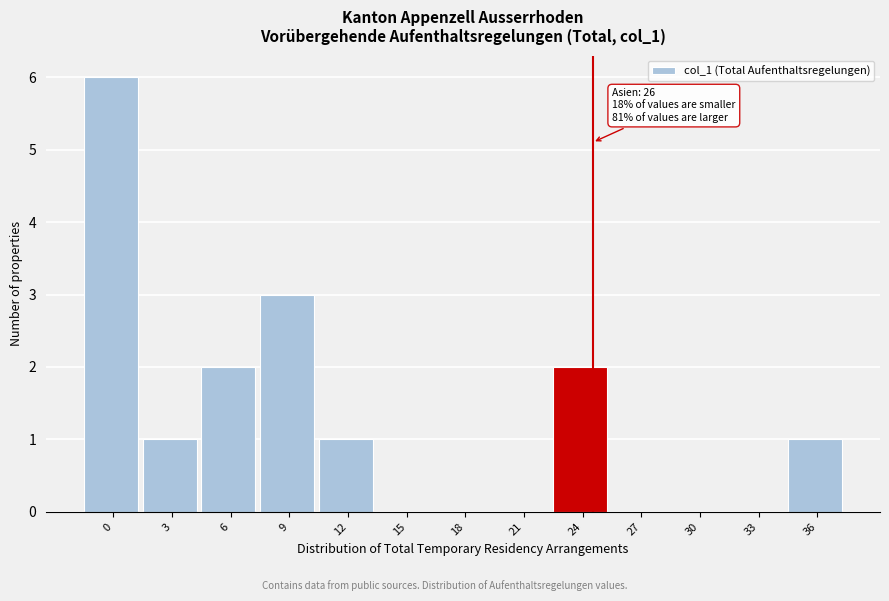

Reading left to right, what are all the values shown in this chart?

0=6	3=1	6=2	9=3	12=1	15=0	18=0	21=0	24=2	27=0	30=0	33=0	36=1